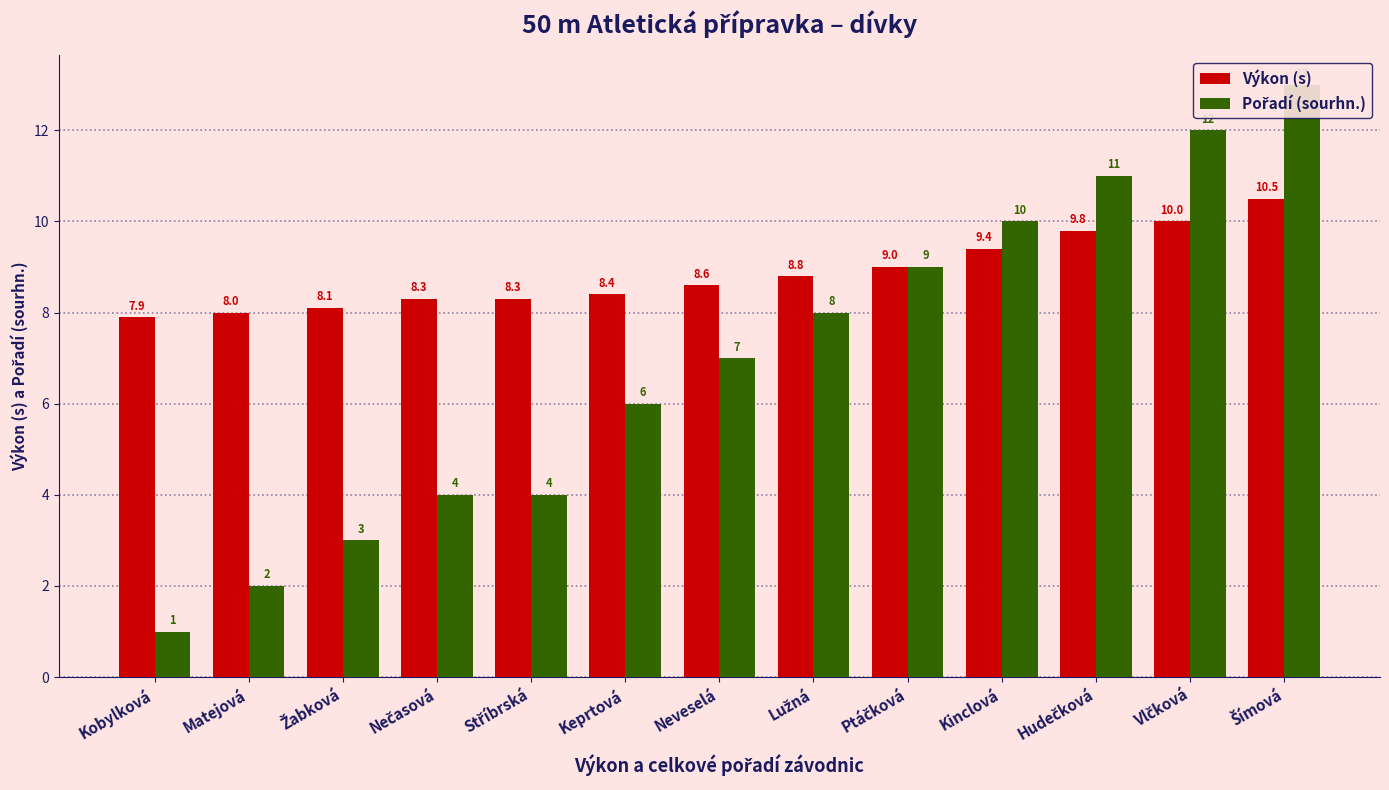

List the labels in order of Výkon (s) value, smallest first.

Kobylková, Matejová, Žabková, Nečasová, Stříbrská, Keprtová, Neveselá, Lužná, Ptáčková, Kinclová, Hudečková, Vlčková, Šímová